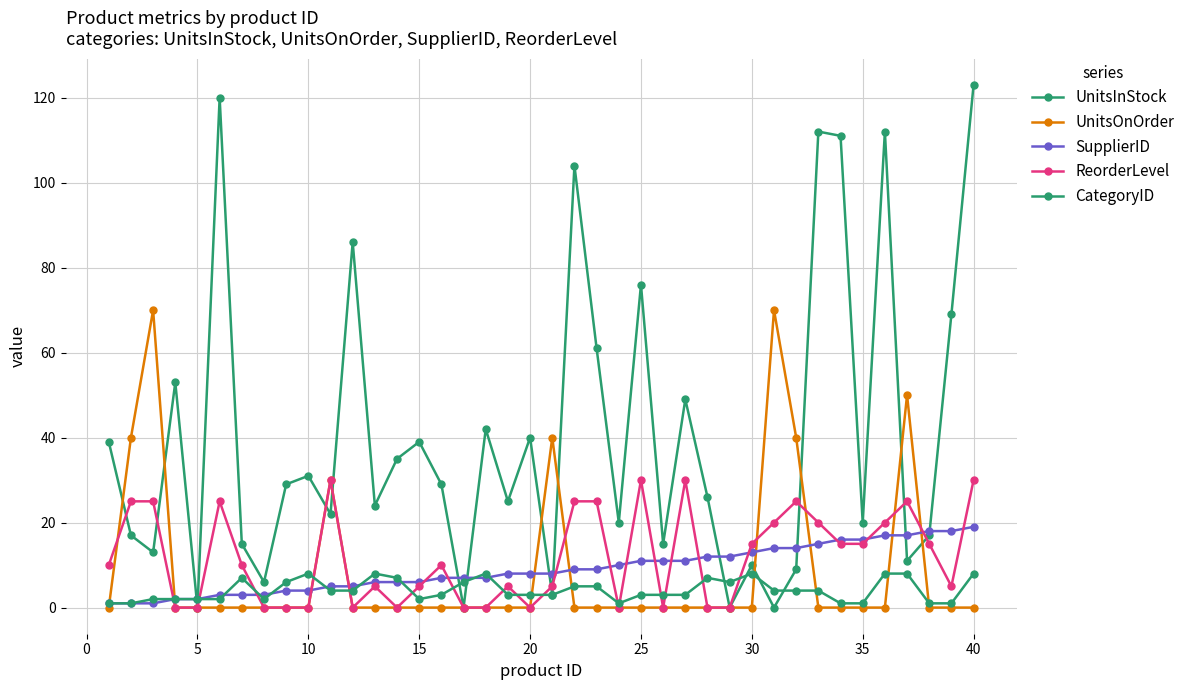

Does the chart have visible grid lines?

Yes